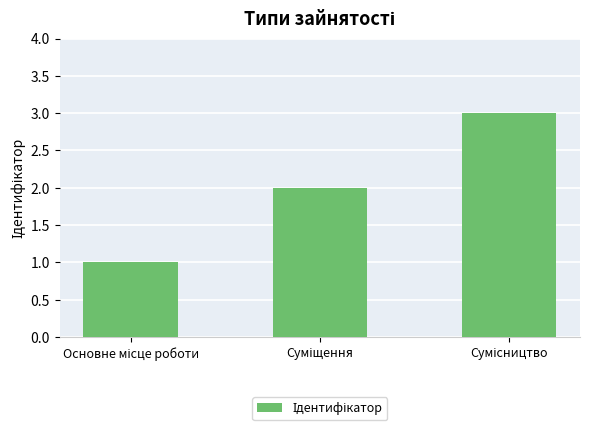

What is the sum of all values?

6